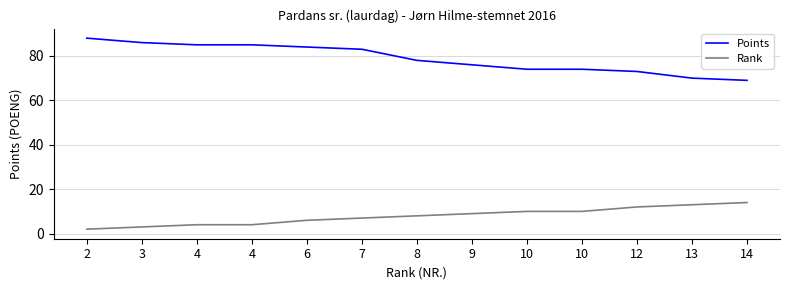

What is the spread (max minus min) of values at 10?

64